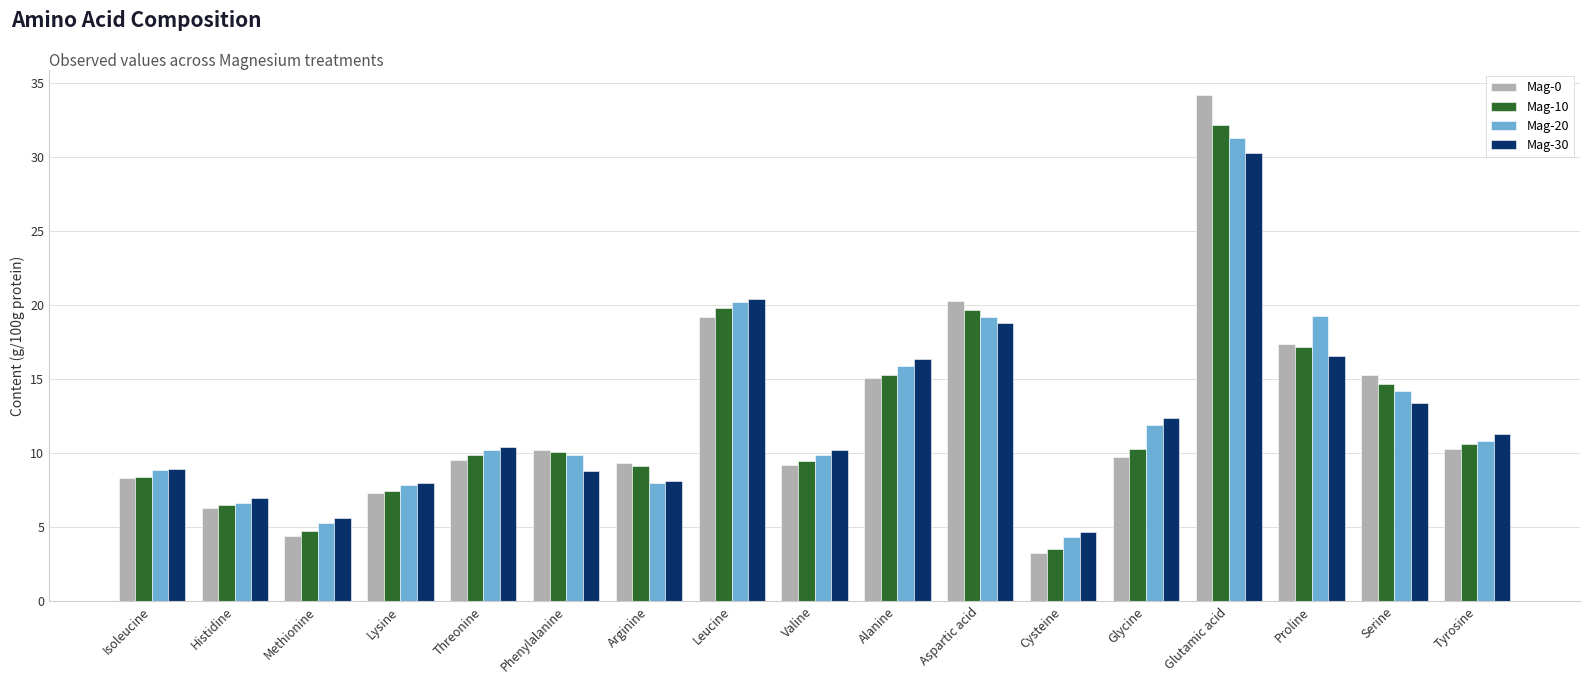

What is the total value across all series at Threonine?

40.0